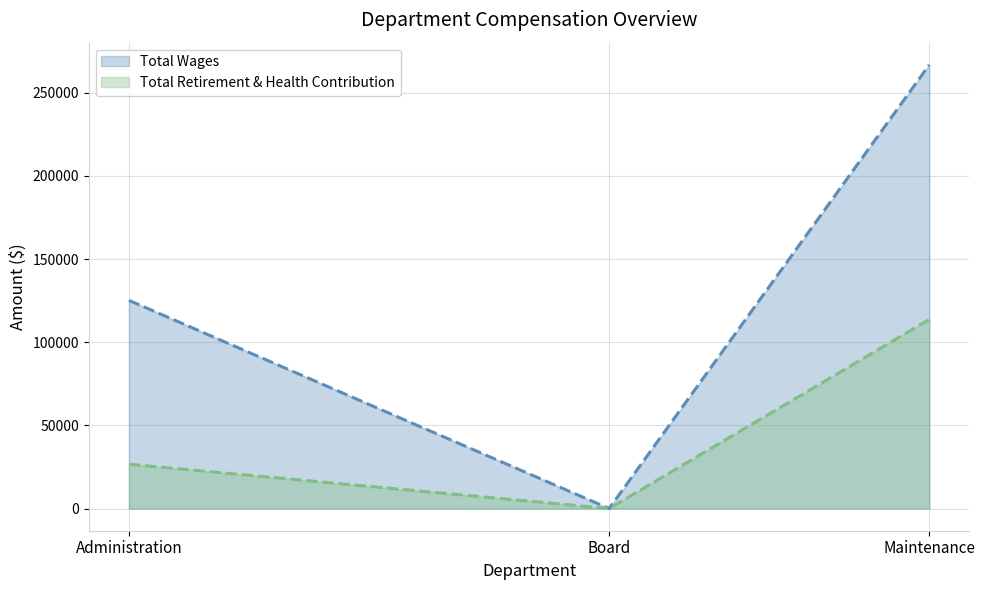

Which series changed the most between Administration and Board?

Total Wages